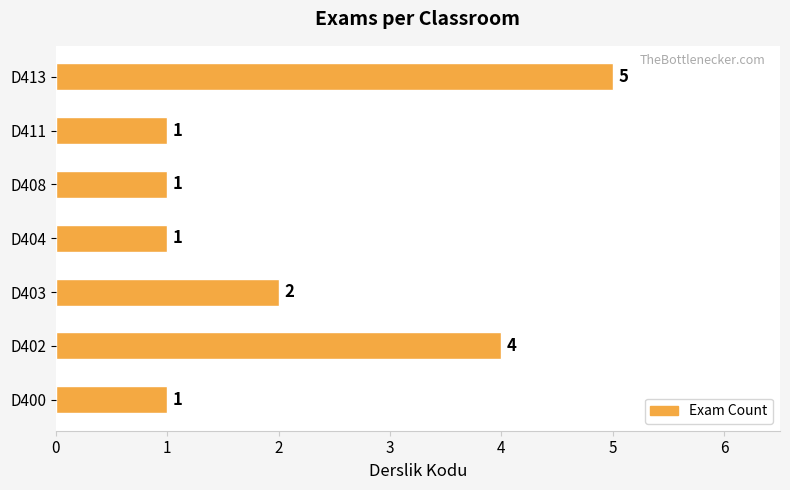

Reading bottom to top, extract all data points from this chart.

D400=1	D402=4	D403=2	D404=1	D408=1	D411=1	D413=5